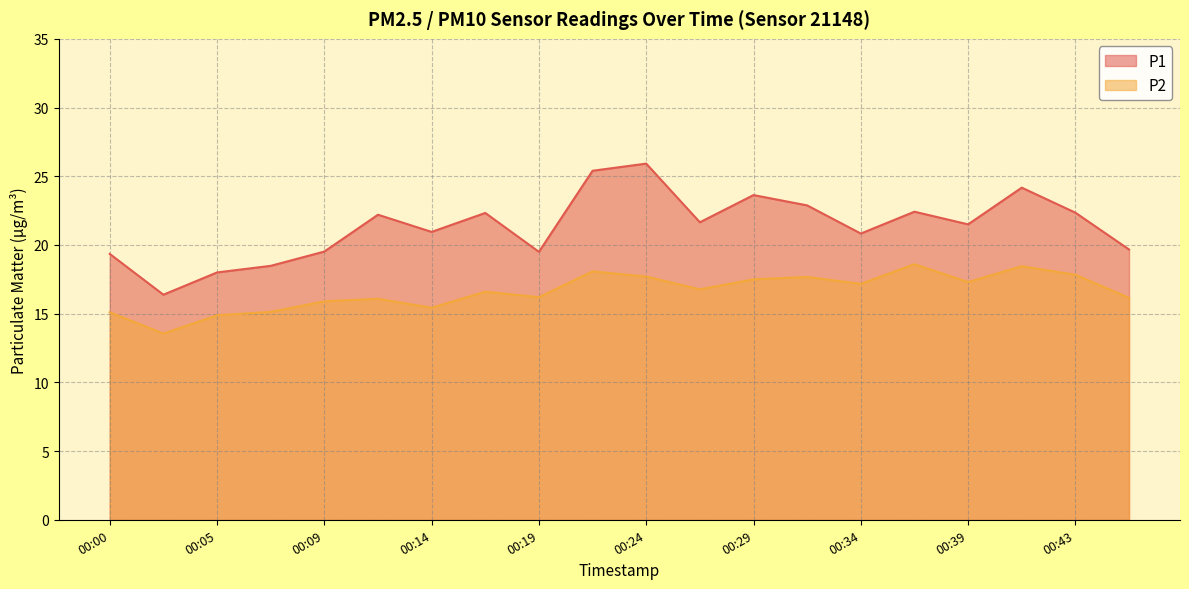

Rank the series by their maximum value, from lowest to highest.

P2, P1